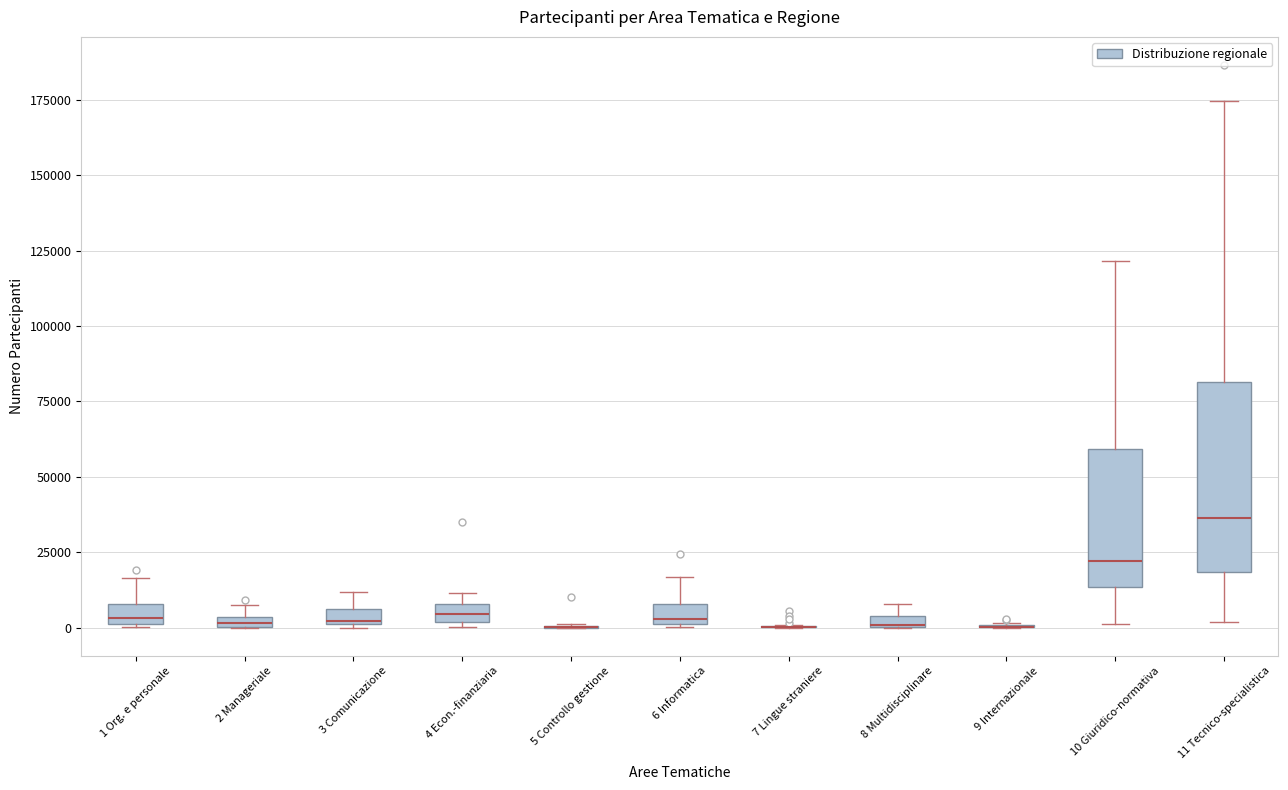

Comparing the boxes themselves (not the whiskers), which one is the tallest?

11 Tecnico-specialistica